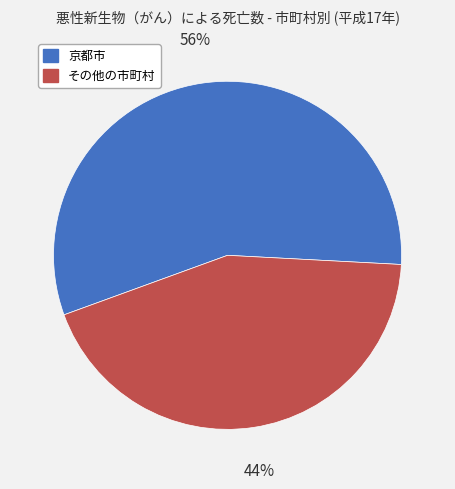

Which category has the biggest portion of the pie?

京都市